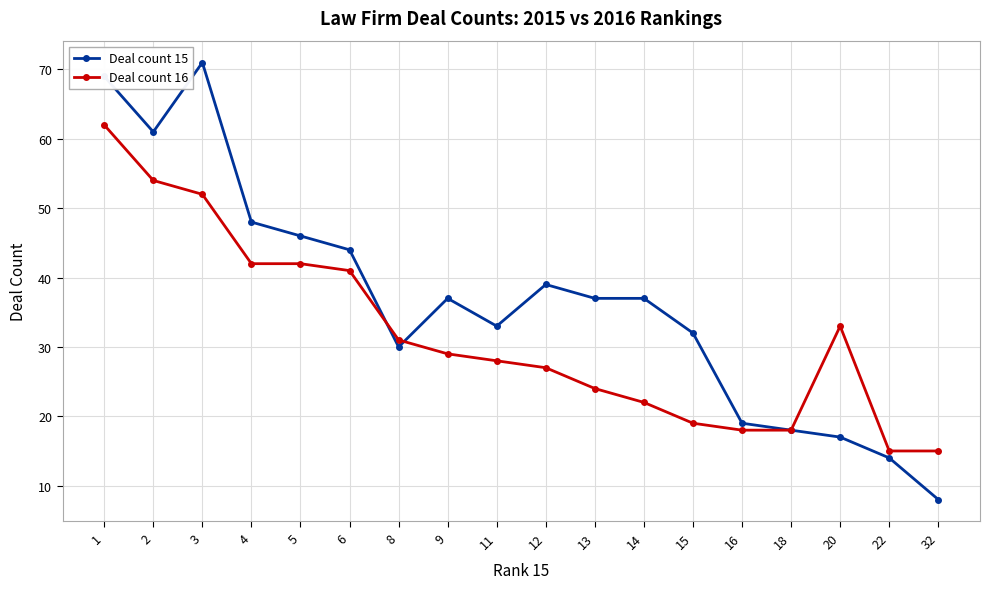

List the series in order of their overall mean, lowest first.

Deal count 16, Deal count 15